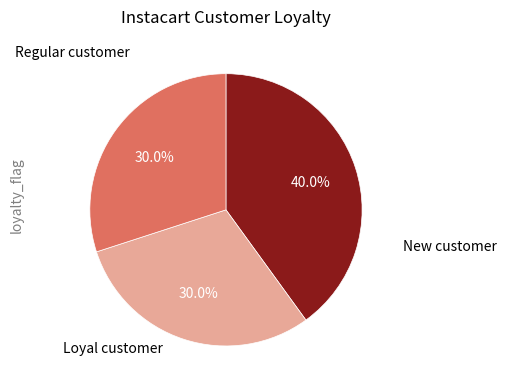

Is there a majority slice in this chart?

No